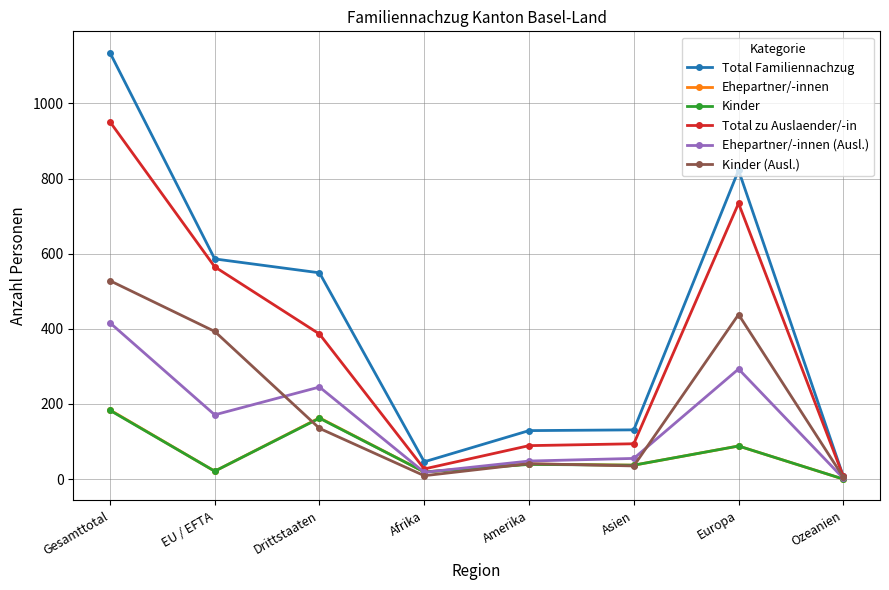

What is the label of the 4th point from the left?

Afrika